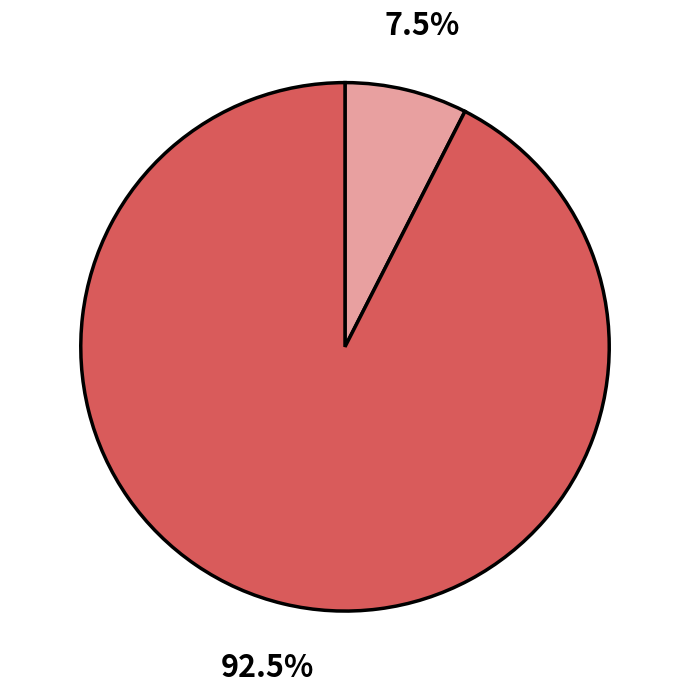

Is there any slice that represents more than half of the pie?

Yes